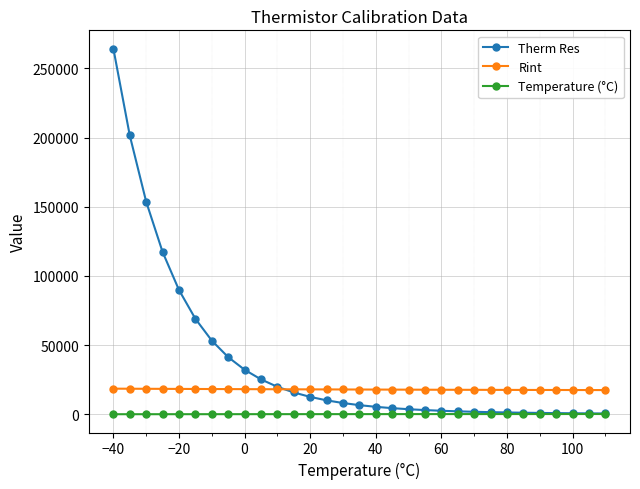

List the series in order of their peak value, lowest first.

Temperature (°C), Rint, Therm Res